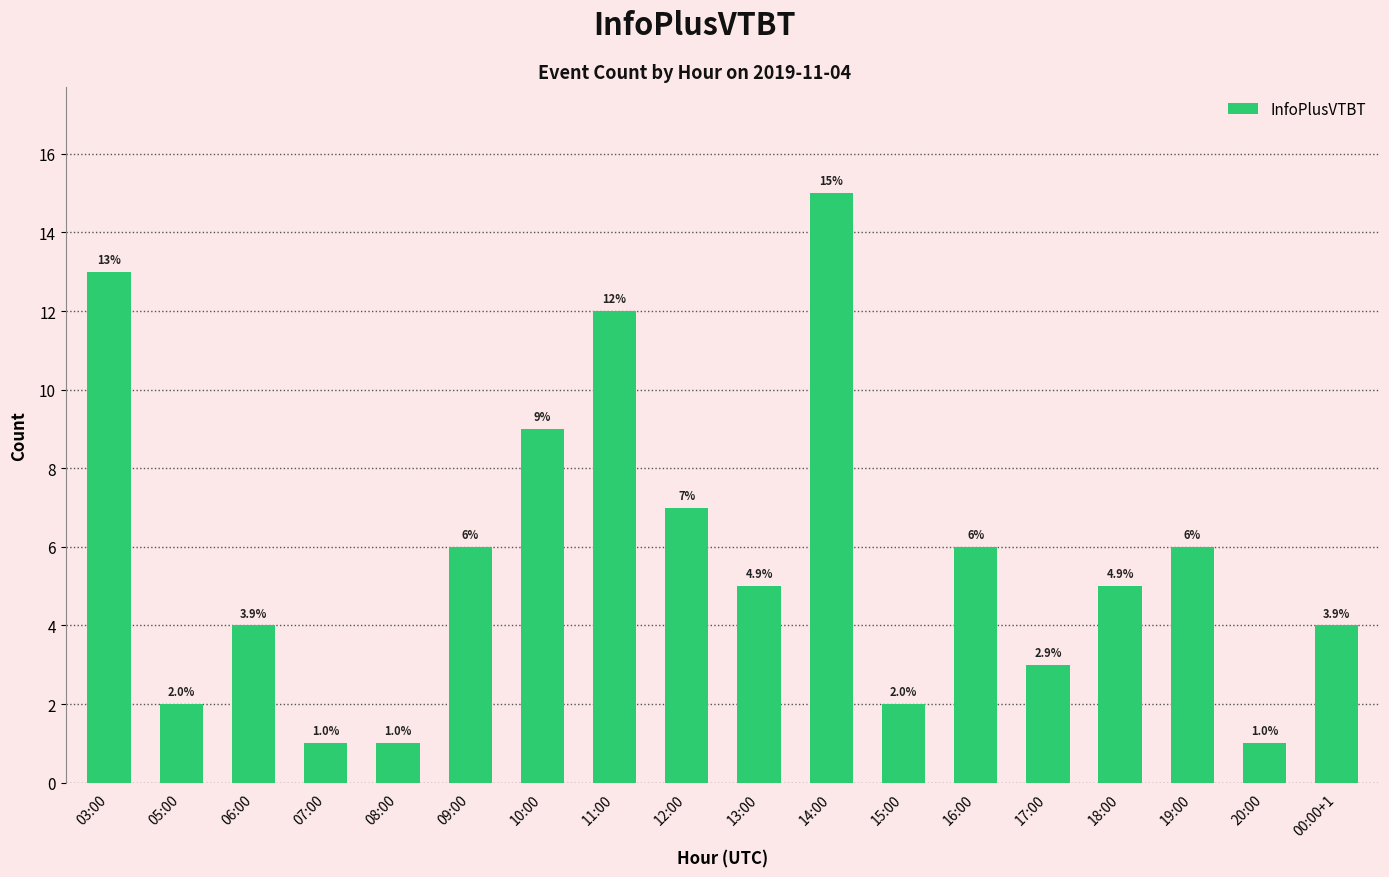

What is the value of the 10th bar from the left?

5